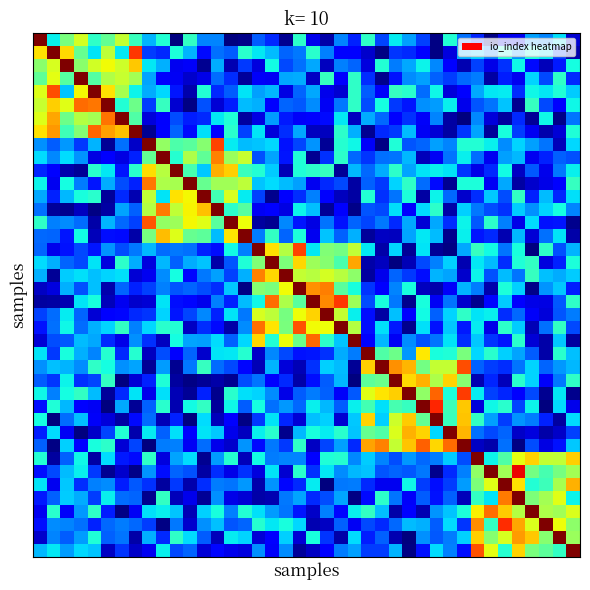

At how many categories does at least one series exceed 0?

40